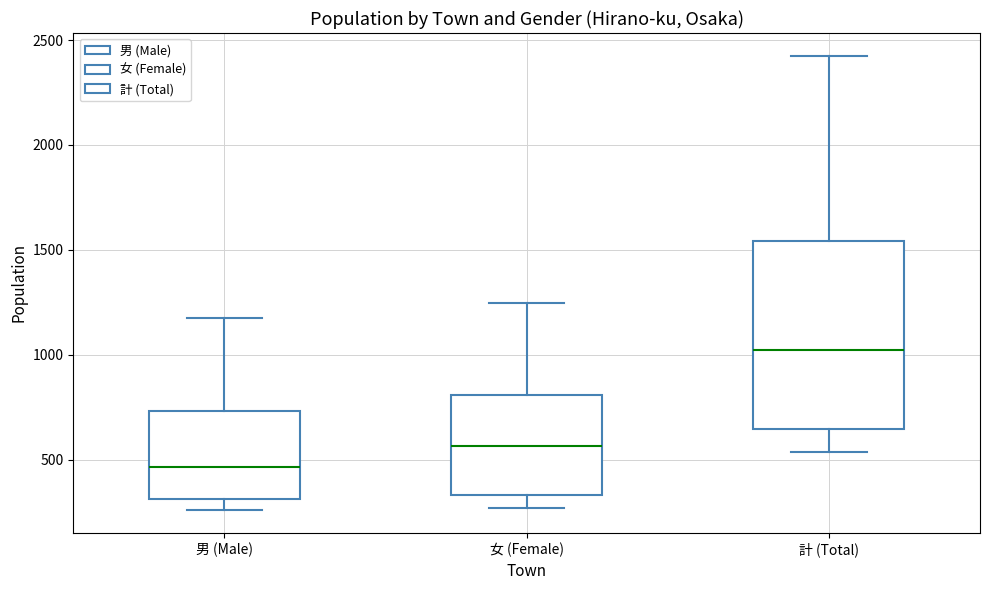

Which box's median line is the lowest?

男 (Male)